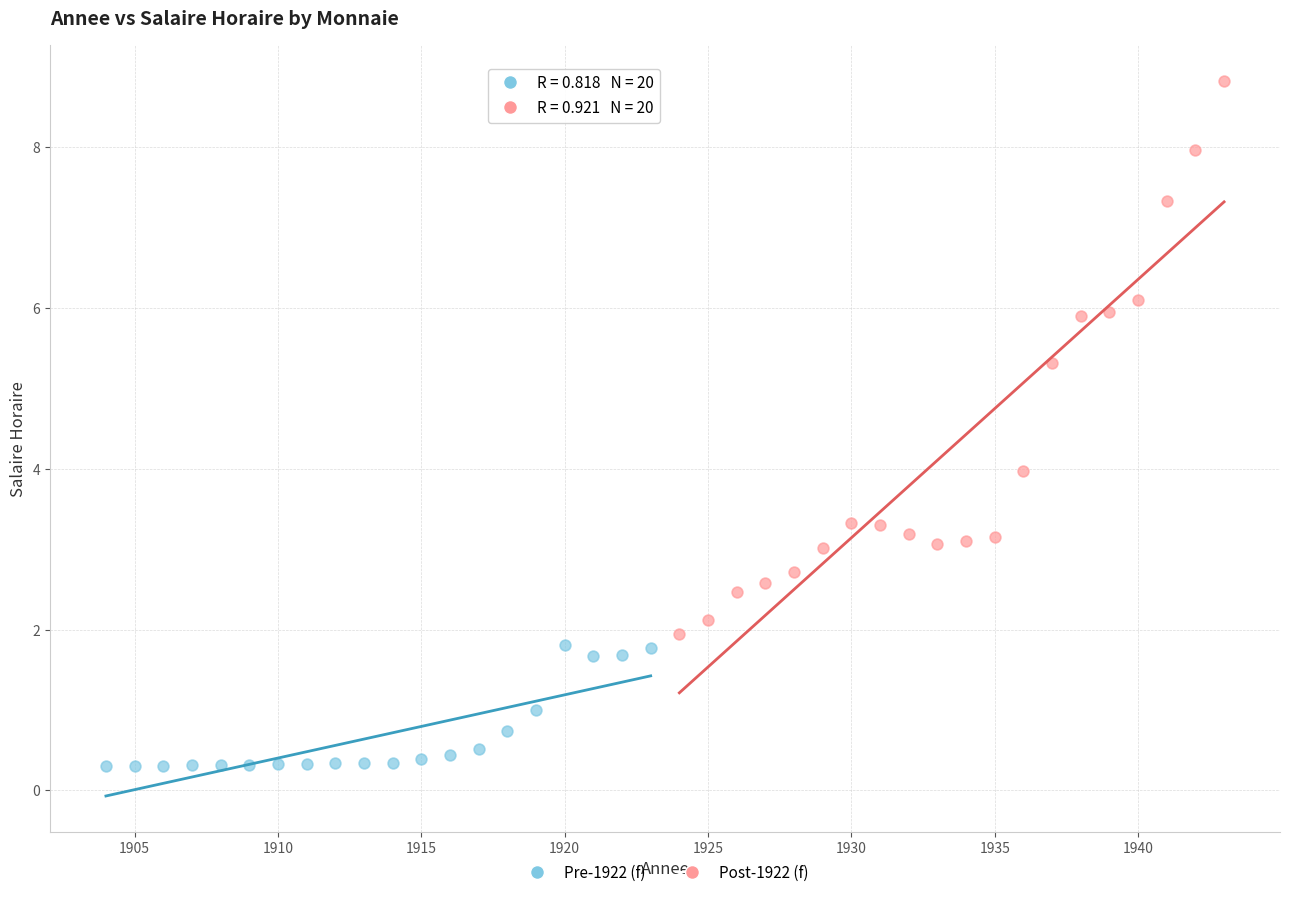

Which series reaches the maximum Y coordinate?

Post-1922 (f)